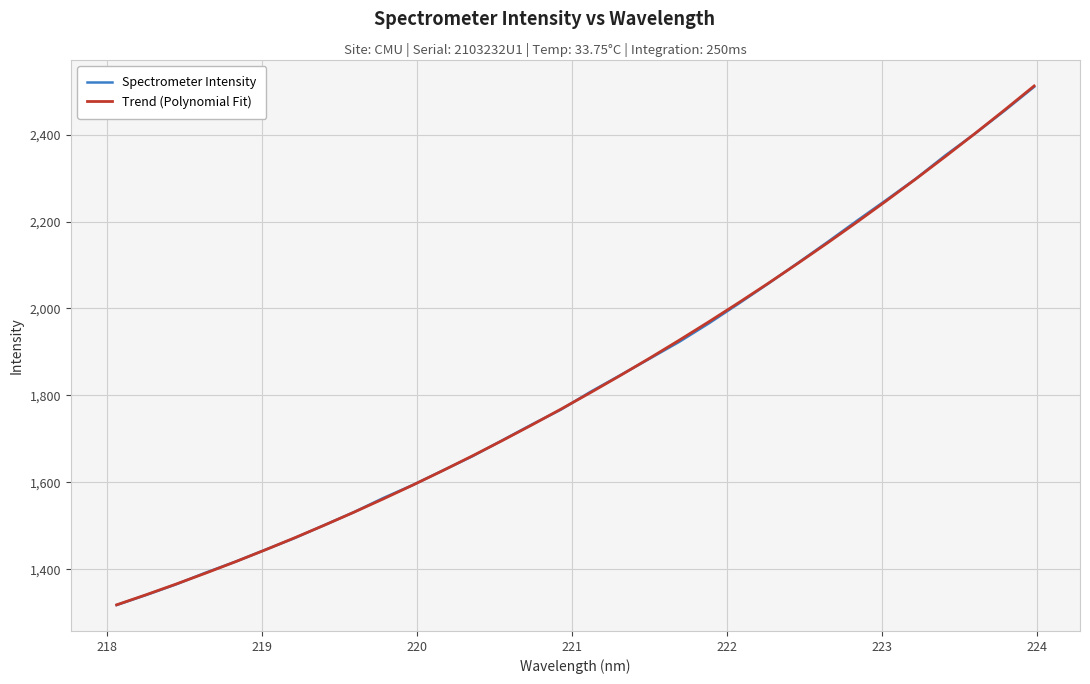

True or false: Trend (Polynomial Fit) has more than 2 interior local peaks.

False